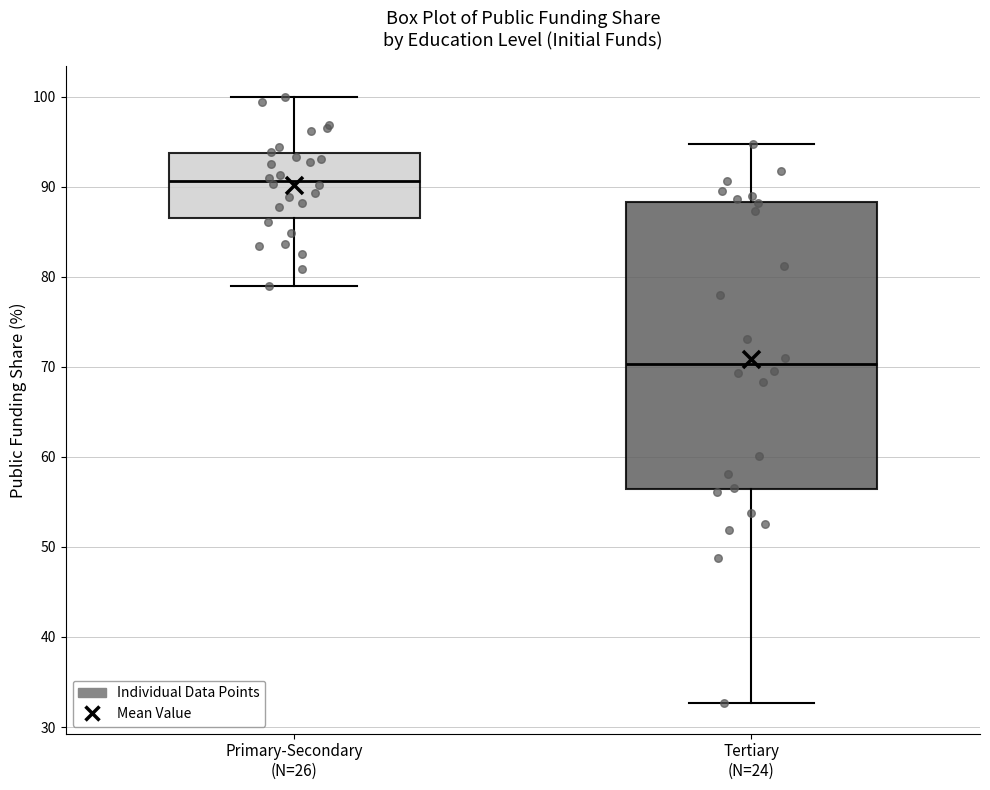

Which box has the highest median line?

Primary-Secondary (N=26)